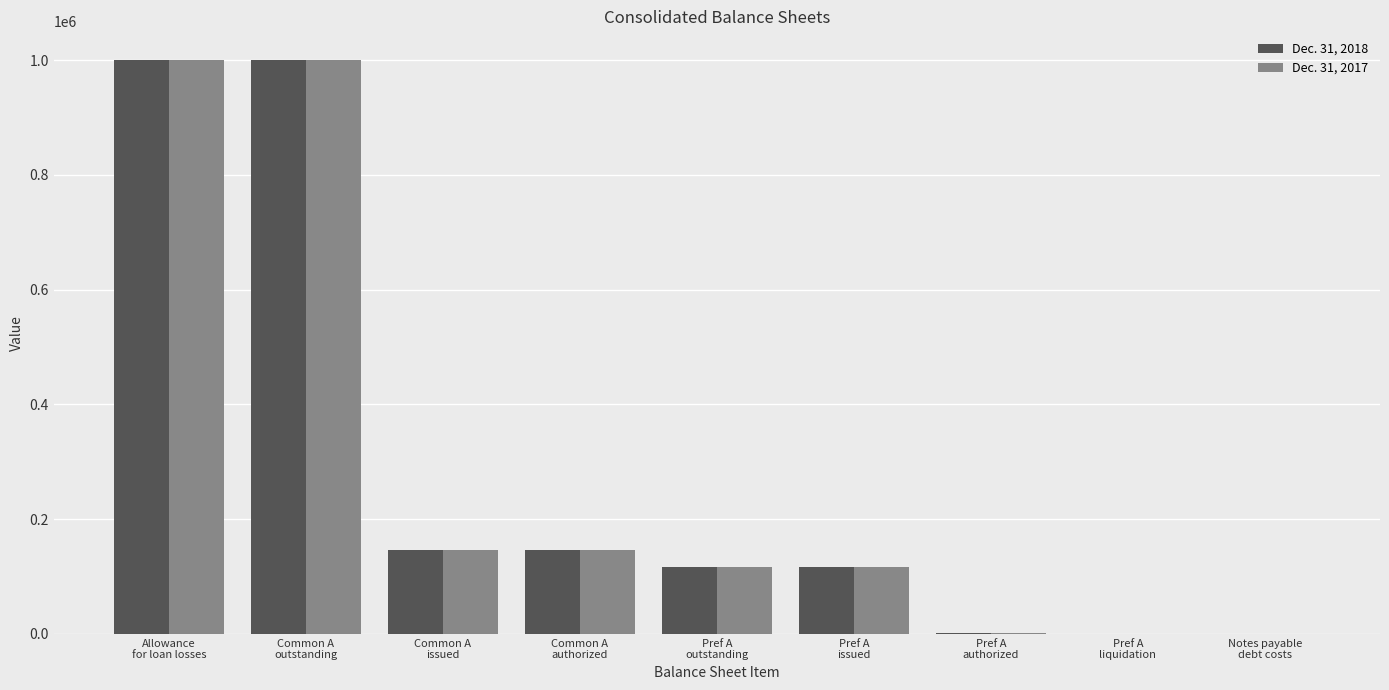

What is the maximum value shown in the chart?

1000000